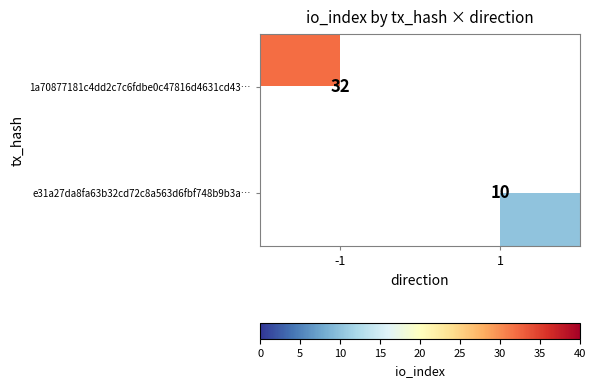

The e31a27da8fa63b32cd72c8a563d6fbf748b9b3a… series shows 10 at 1. True or false?

True